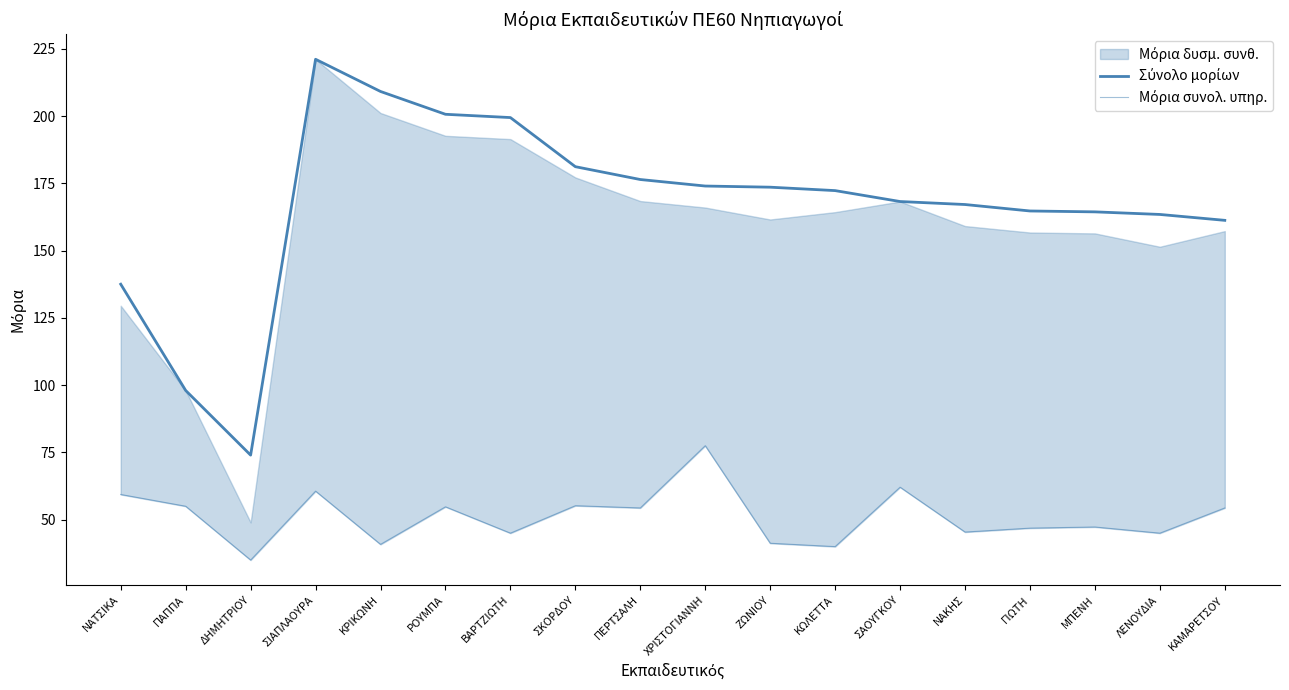

True or false: Σύνολο μορίων has a value of 221.1 at ΣΙΑΠΛΑΟΥΡΑ.

True